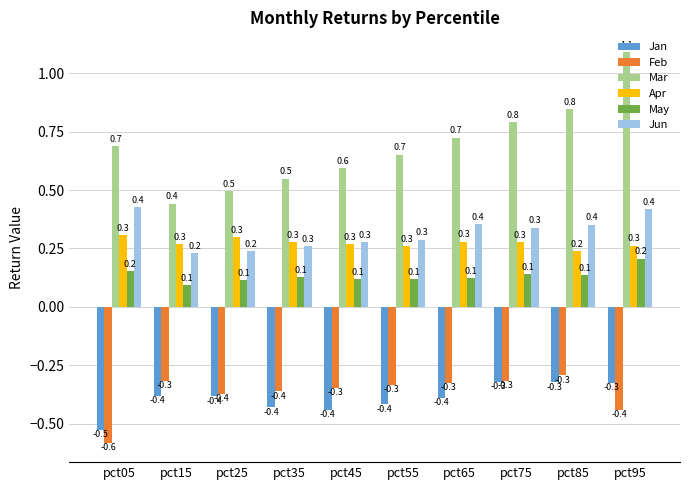

What is the value of the Feb bar at the 9th from the left?

-0.3